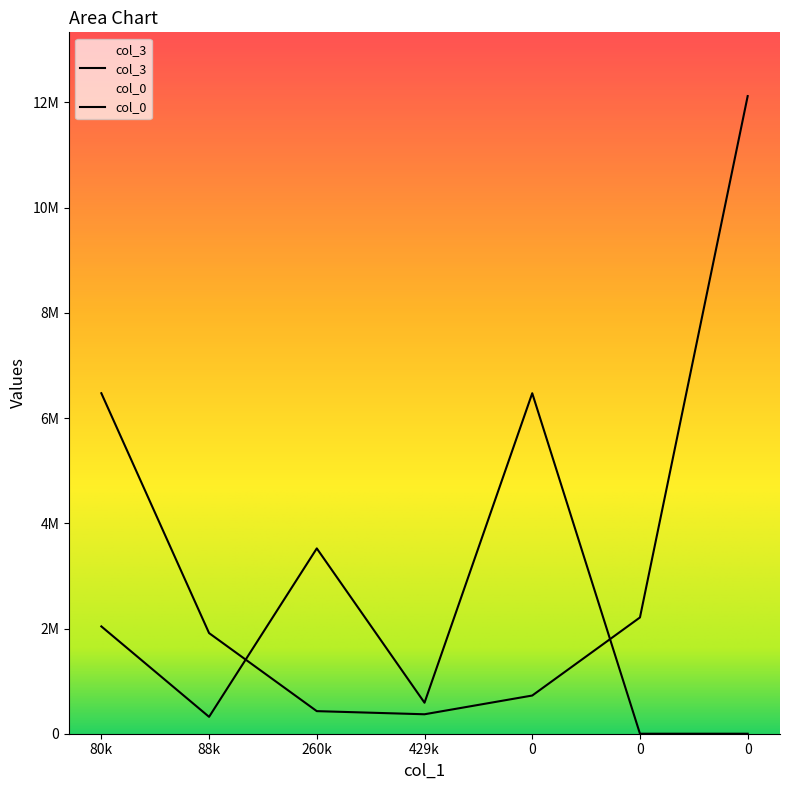

The value of col_3 at 429k is 570164.6. True or false?

False